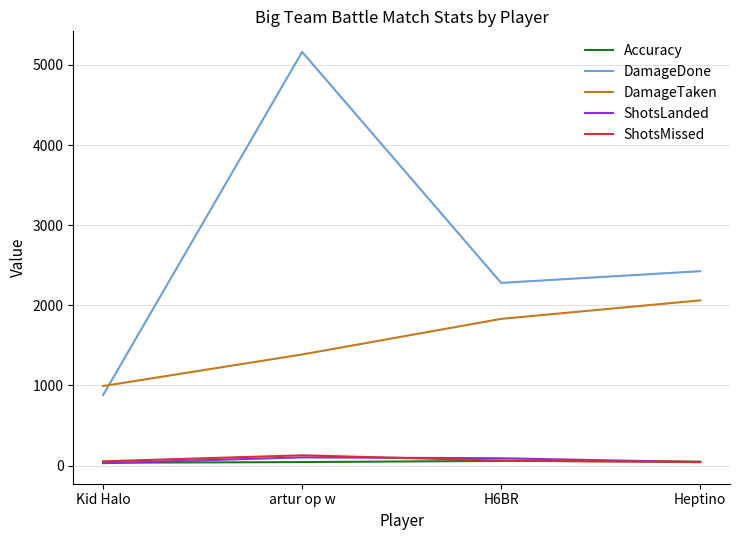

Is it true that DamageTaken equals 1400.1 at Kid Halo?

False